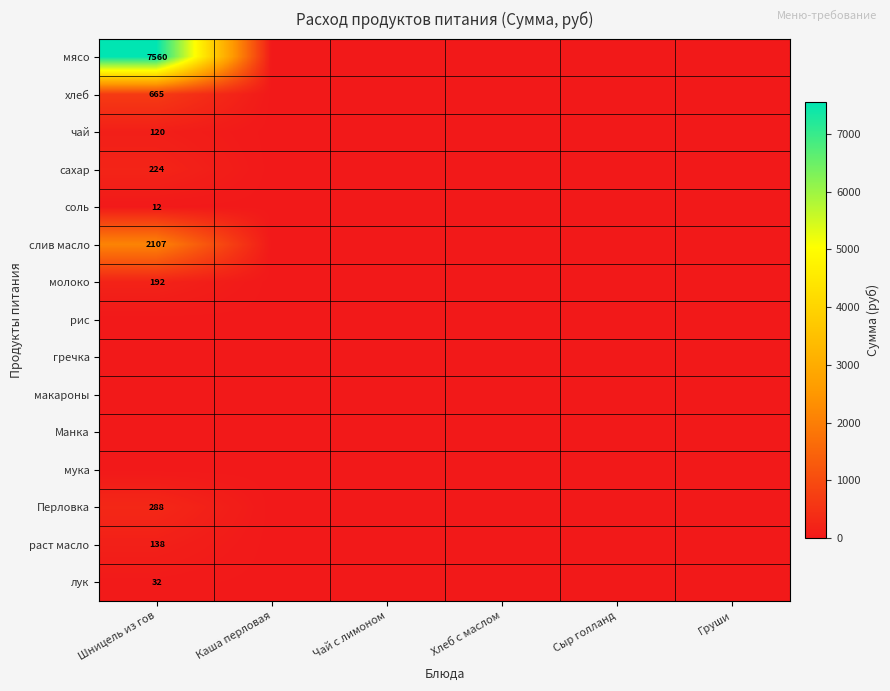

The value of соль at Шницель из гов is 12. True or false?

True